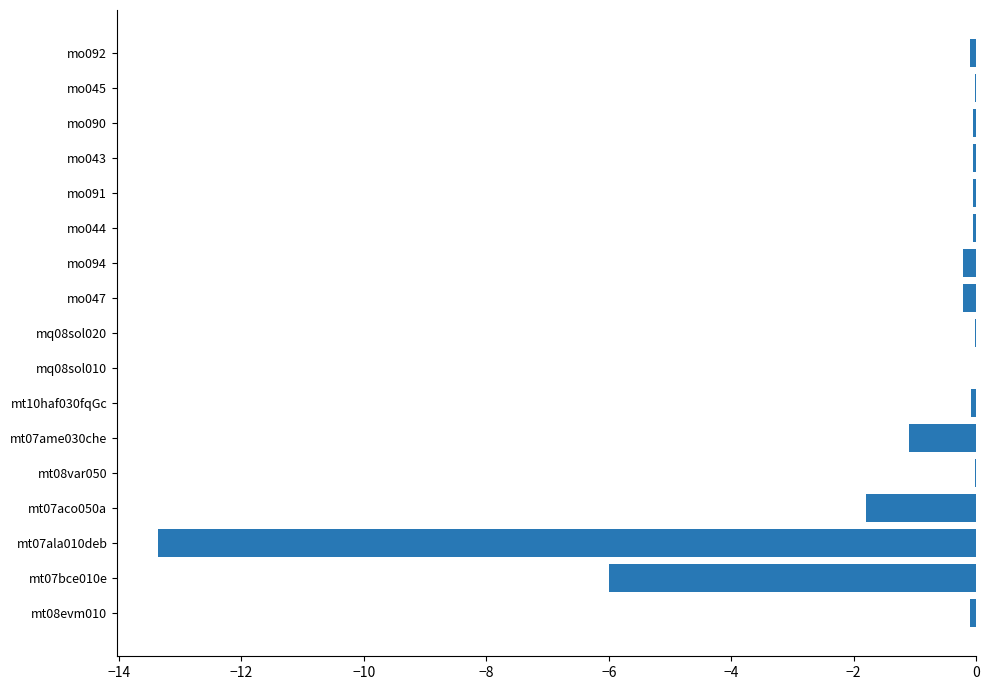

The chart shows a value of -0.1 at mo092. True or false?

True